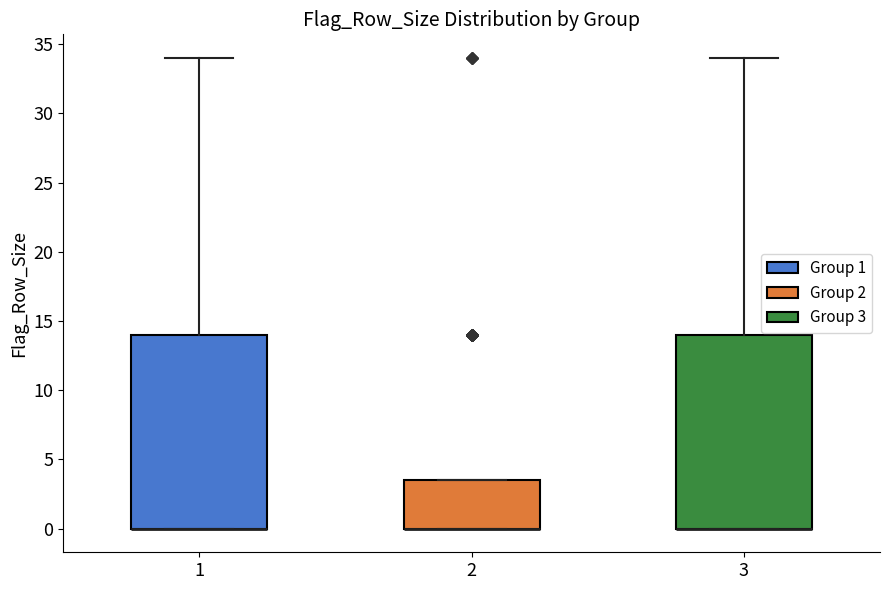

Reading left to right, transcribe this box plot: for each box, give where its median line is, the range the box spans, and where its two whiskers end, as read against the y-axis. The values are not printed on the chart, so give them approximately, as read against the axis.

1: median 0.0 (drawn on the box's lower edge), box 0.0 to 14.0, whiskers 0.0 to 34.0
2: median 0.0 (drawn on the box's lower edge), box 0.0 to 3.5, whiskers 0.0 to 3.5
3: median 0.0 (drawn on the box's lower edge), box 0.0 to 14.0, whiskers 0.0 to 34.0